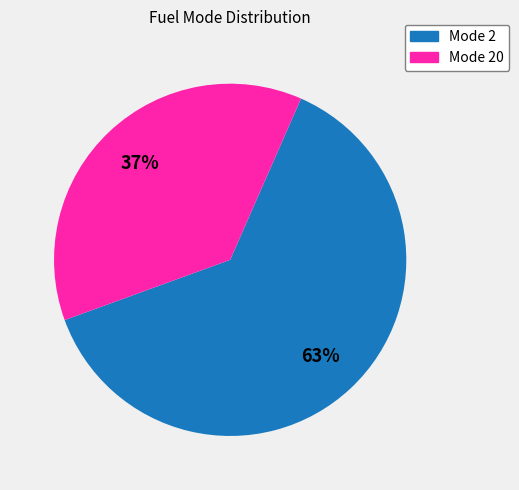

Does any single category account for the majority?

Yes